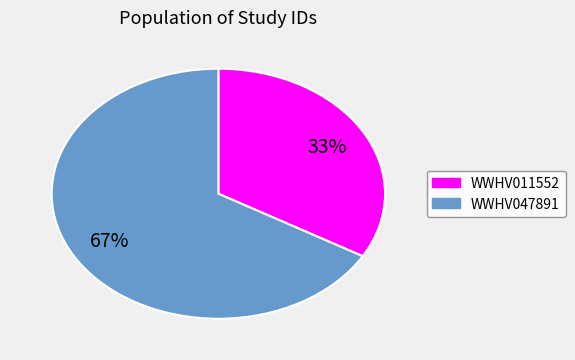

What is the smallest slice in the pie chart?

WWHV011552